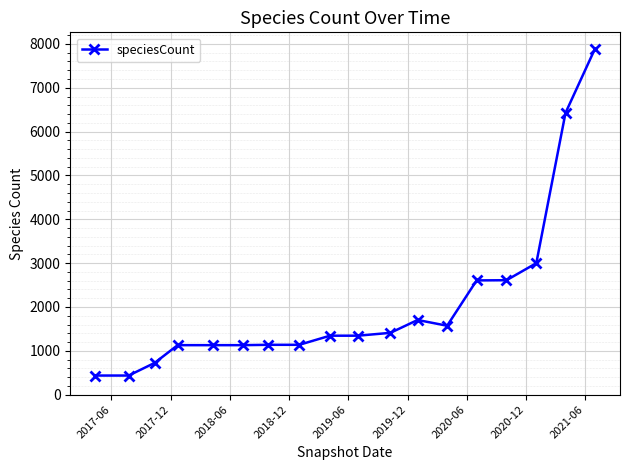

What is the value of the 14th point from the left?

2606